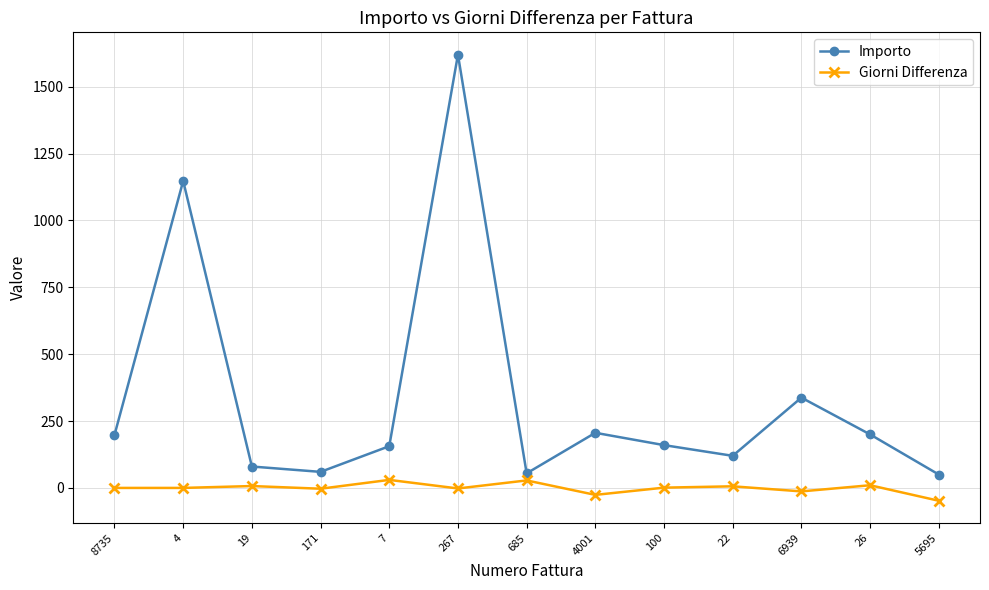

True or false: Giorni Differenza has a value of 28.0 at 685.

True